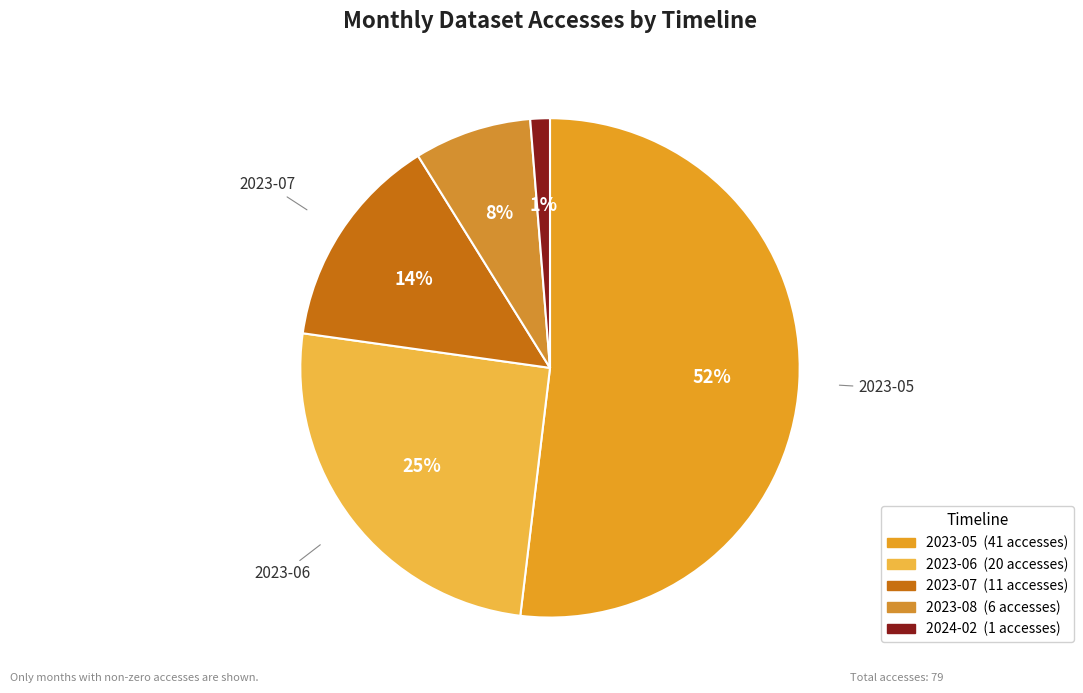

Combined, what portion of the pie is 2023-07 and 2023-08?

21.5%